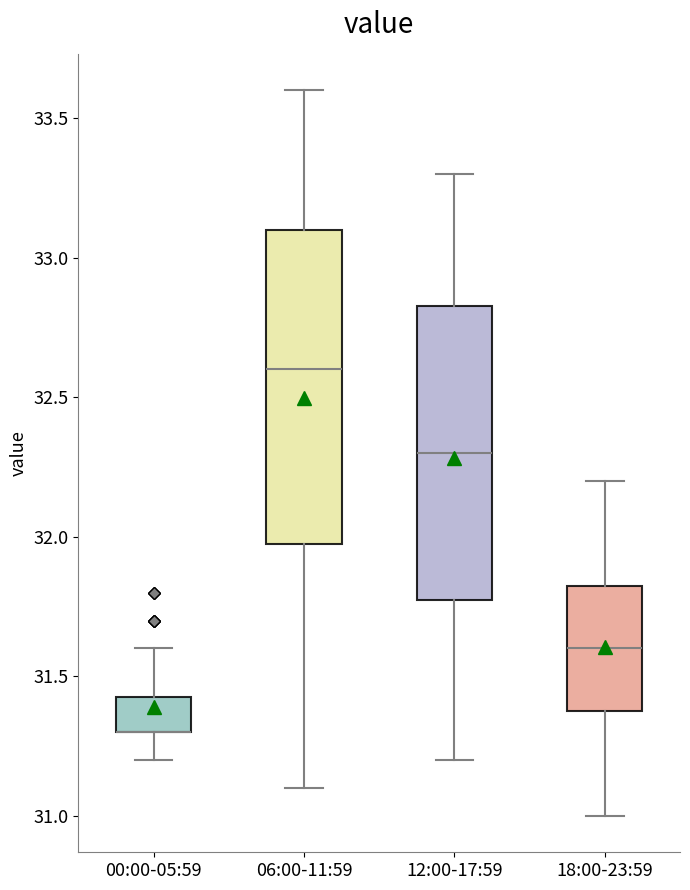

Which box is the tallest, from its lower edge to its upper edge?

06:00-11:59